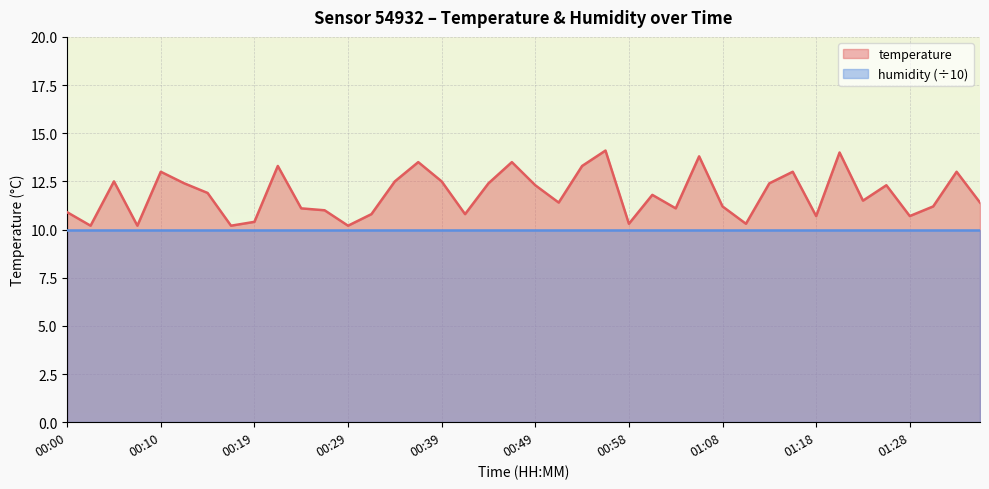

Reading left to right, transcribe all the data shown in this chart.

10.9	10.2	12.5	10.2	13.0	12.4	11.9	10.2	10.4	13.3	11.1	11.0	10.2	10.8	12.5	13.5	12.5	10.8	12.4	13.5	12.3	11.4	13.3	14.1	10.3	11.8	11.1	13.8	11.2	10.3	12.4	13.0	10.7	14.0	11.5	12.3	10.7	11.2	13.0	11.4